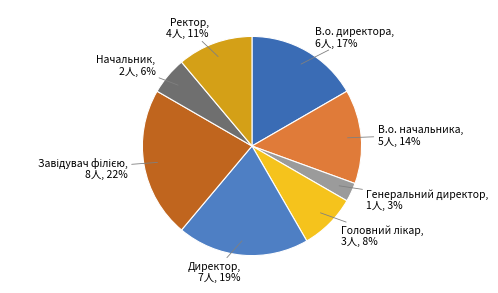

To the nearest percent, what is the difference between the В.о. директора and Генеральний директор slice percentages?

14%